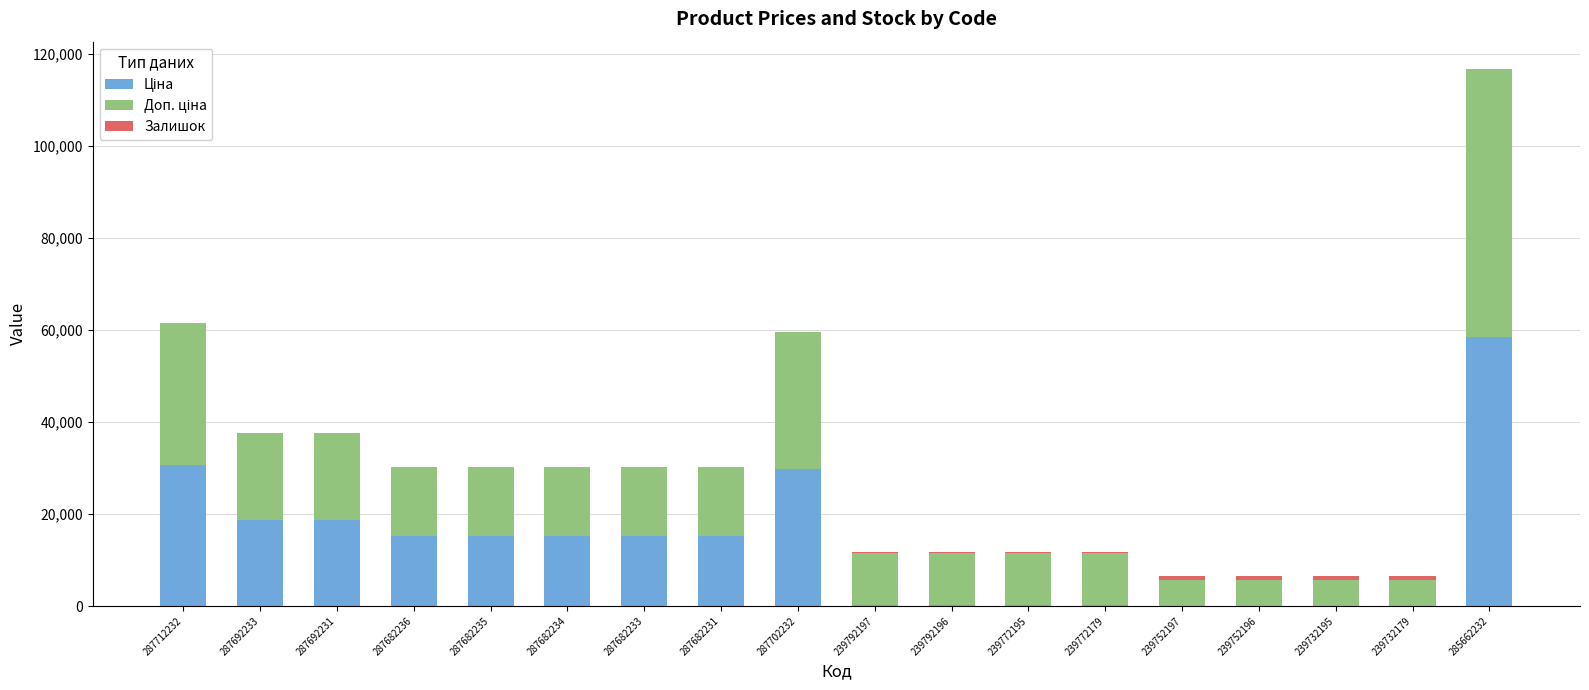

How many series are shown in this chart?

3